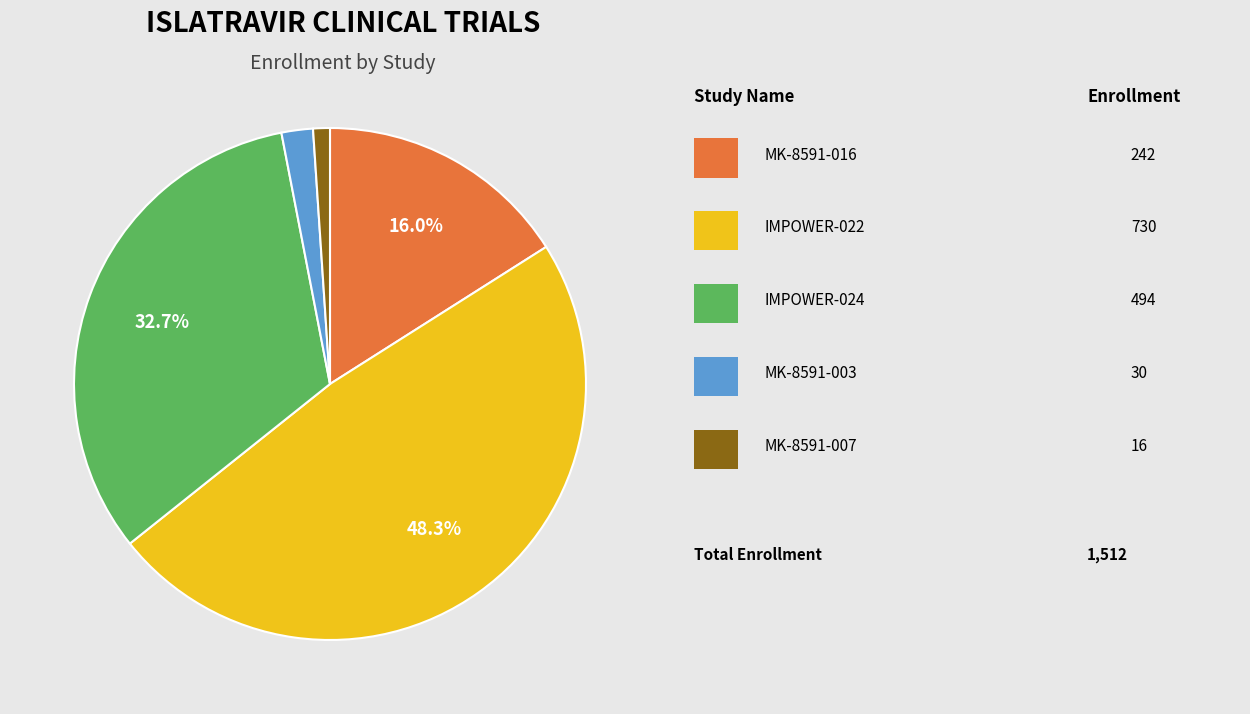

Count the number of slices in the pie.

5